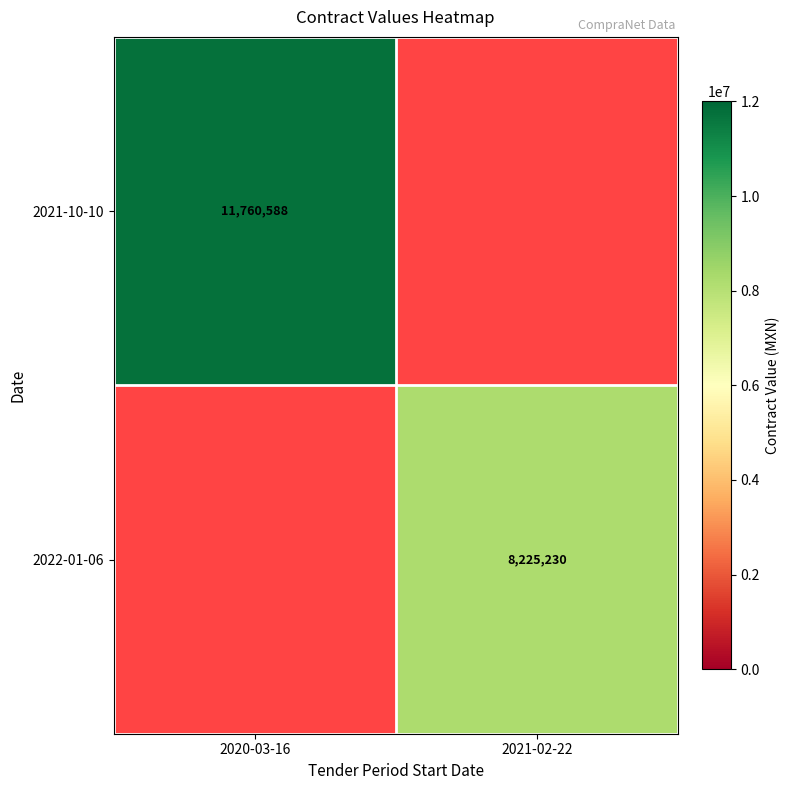

Is it true that 2022-01-06 equals 4871748 at 2021-02-22?

False